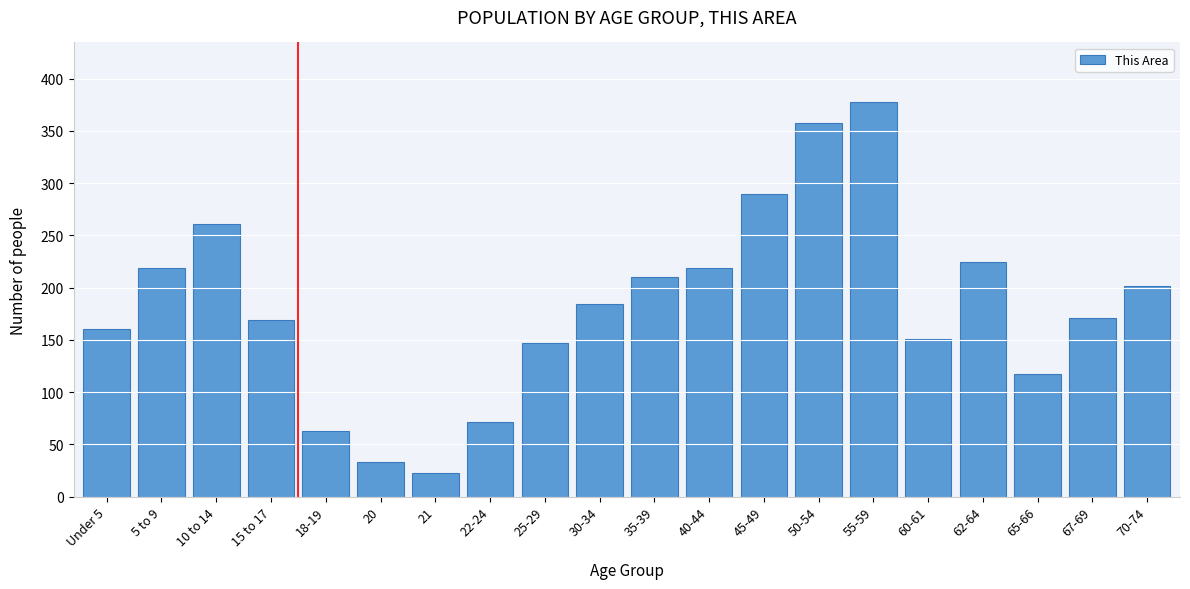

Reading left to right, transcribe all the data shown in this chart.

160	219	261	169	63	33	23	71	147	184	210	219	290	358	378	151	225	117	171	202